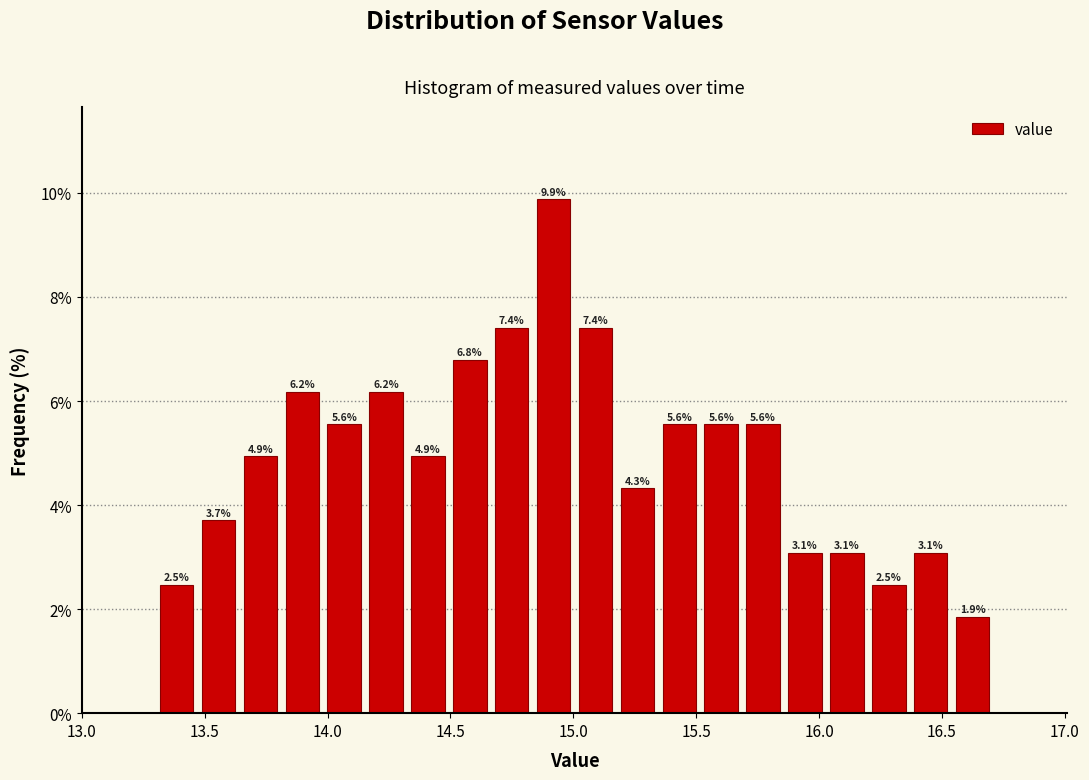

Around what value on the x-axis is the tallest bar? Give the approximate position of its centre, as read against the axis.

14.90